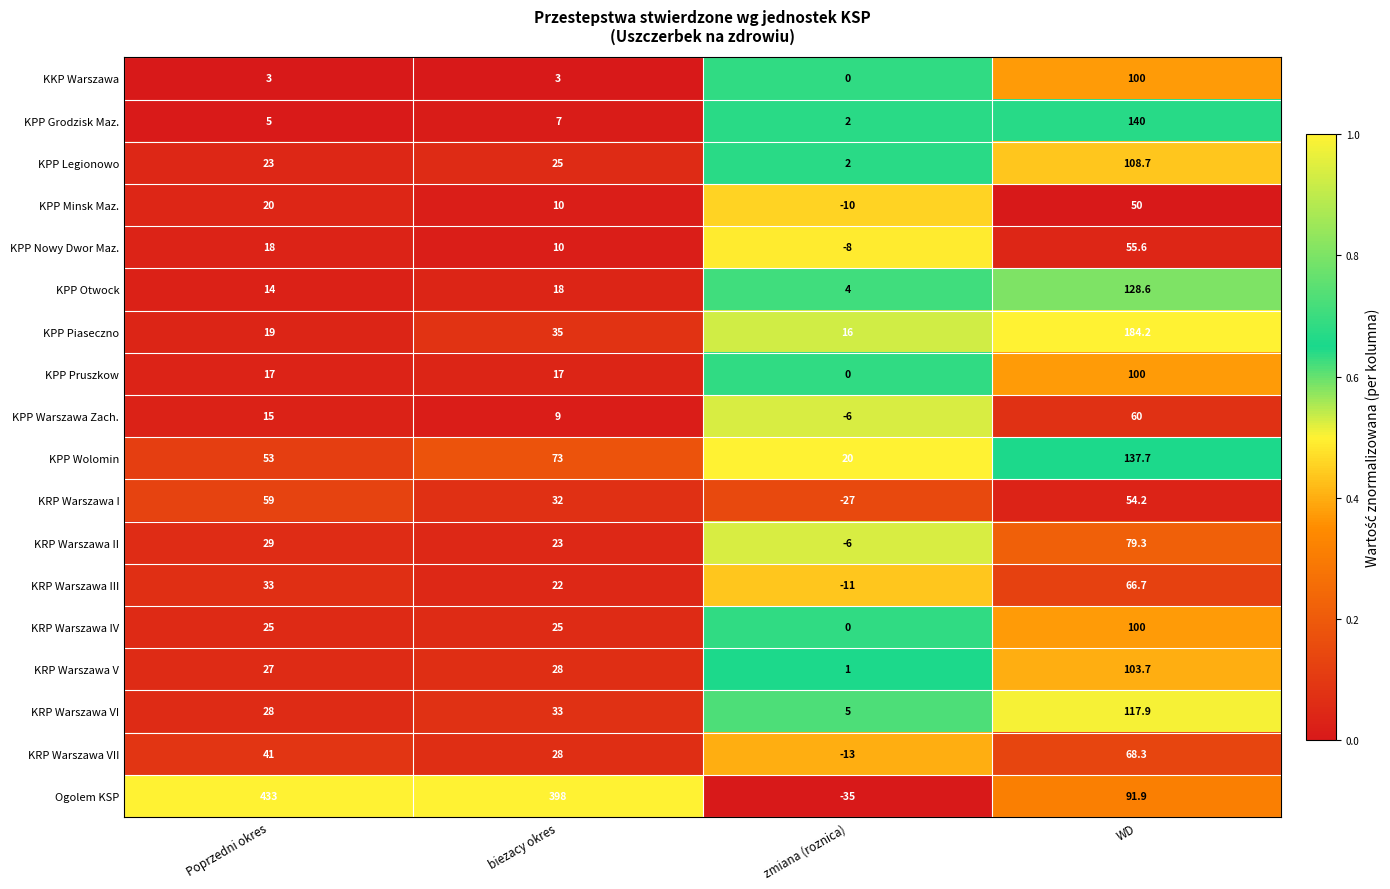

What is the approximate value of KPP Otwock at biezacy okres?

18.0